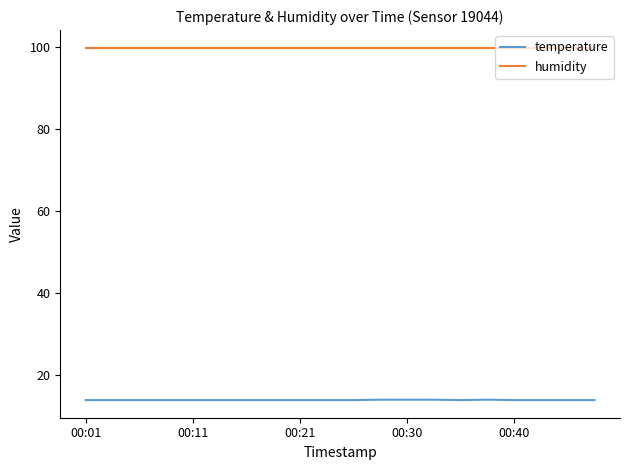

True or false: temperature and humidity intersect in this chart.

False